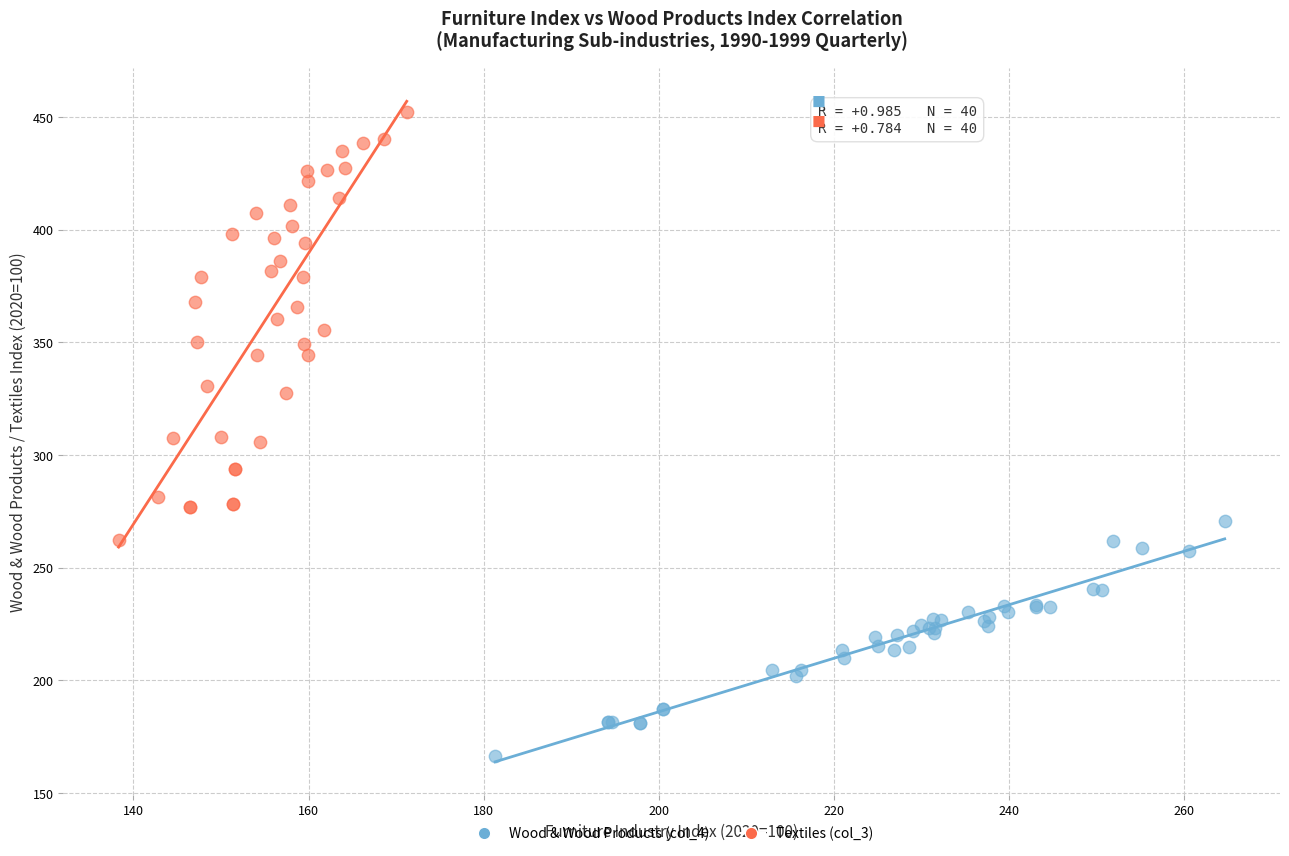

Which series contains the highest Y value?

Textiles (col_3)